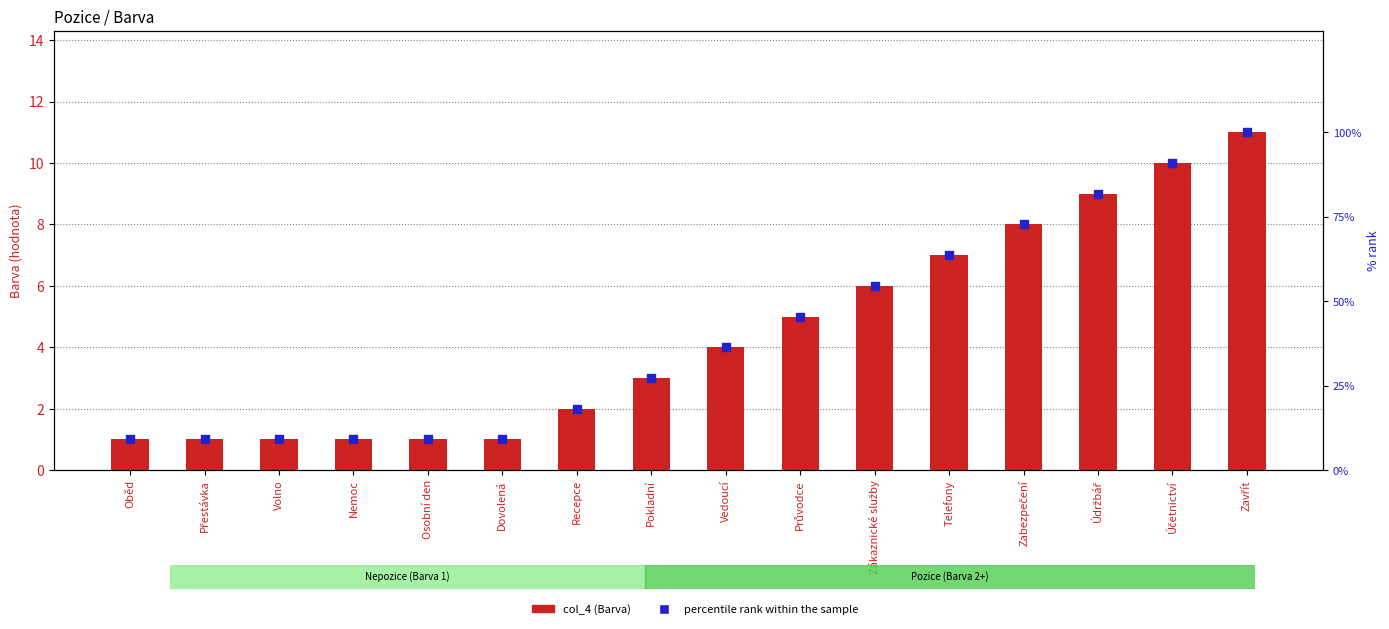

Which series has the largest Y range (max minus min)?

percentile rank within the sample